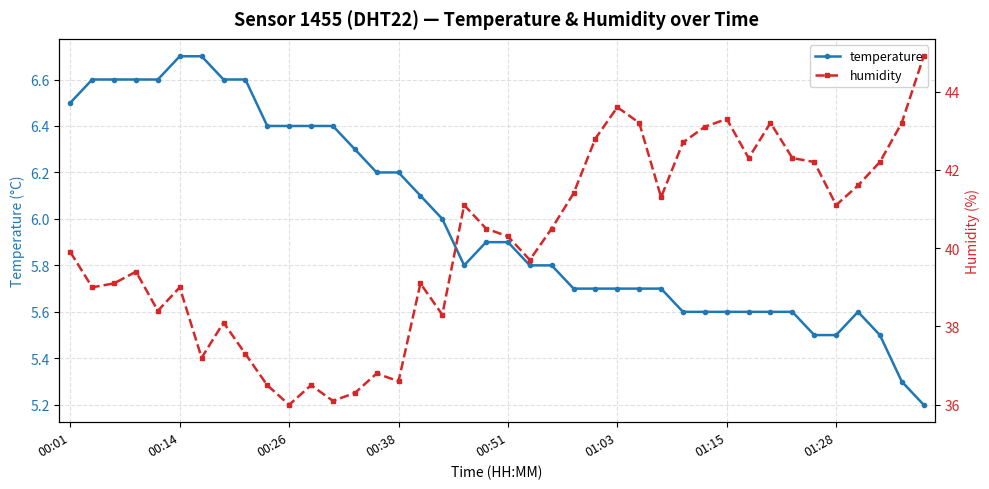

What position from the right is 00:01?

40